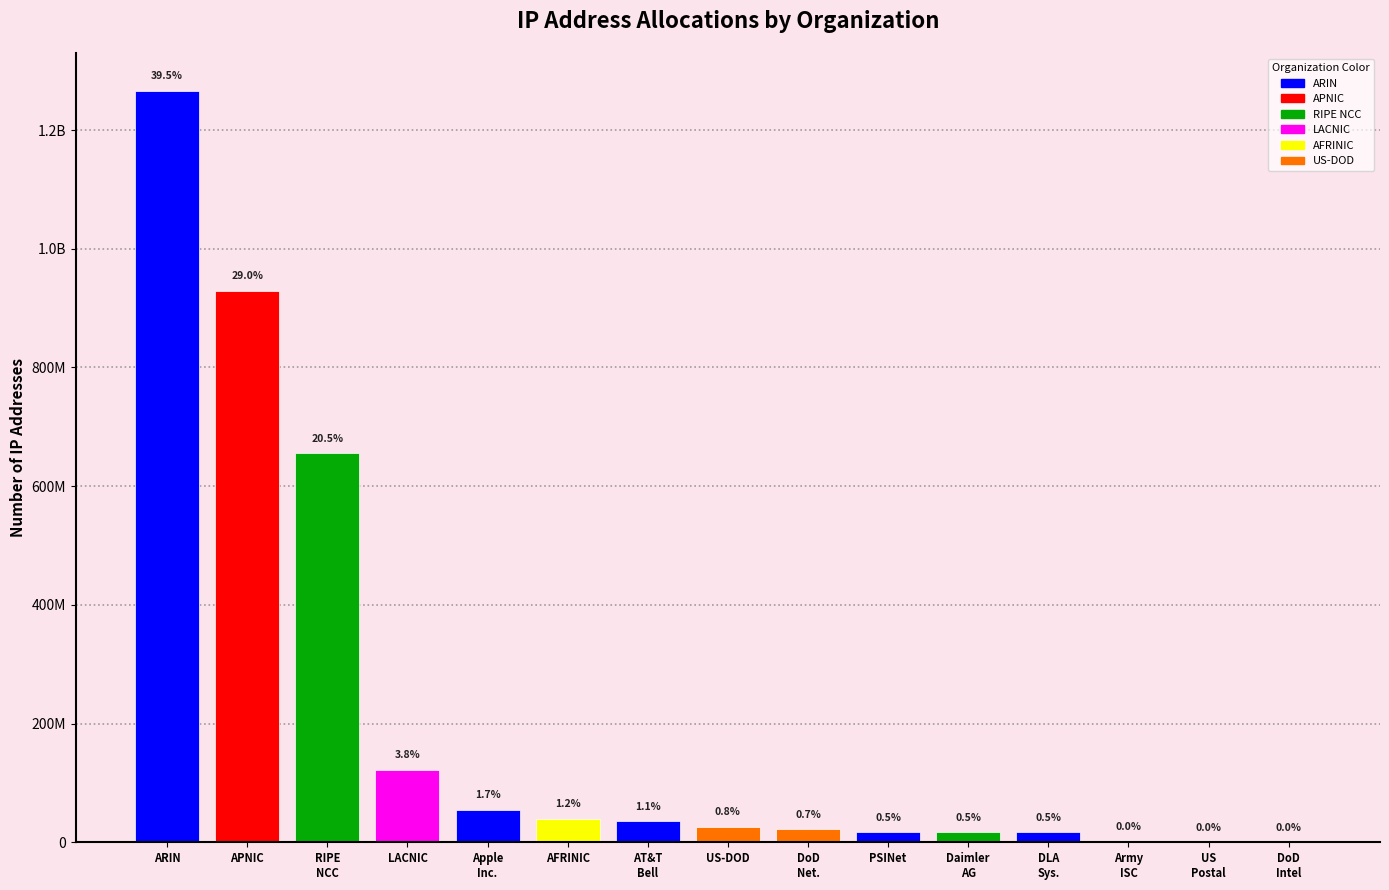

Reading right to left, list all the values displayed in this chart.

65536	94720	557824	16777984	16842752	17261165	21627648	26224896	35051521	39491038	54753280	122489882	655260244	929484932	1266442618